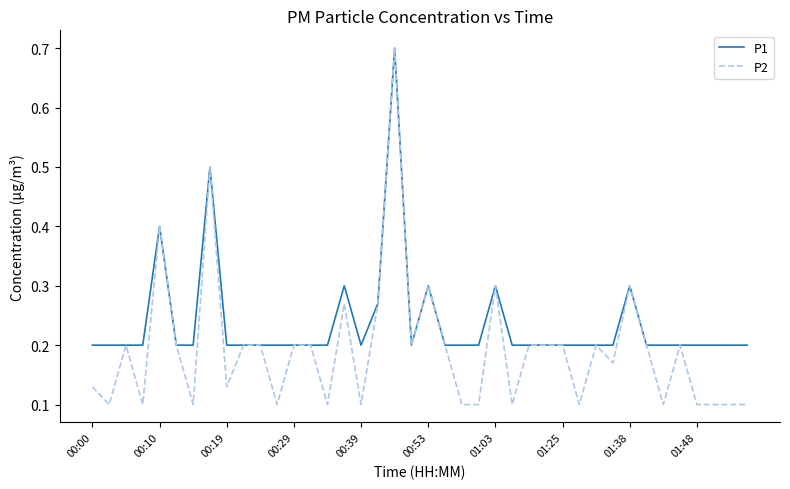

Rank the series by their average value, from lowest to highest.

P2, P1